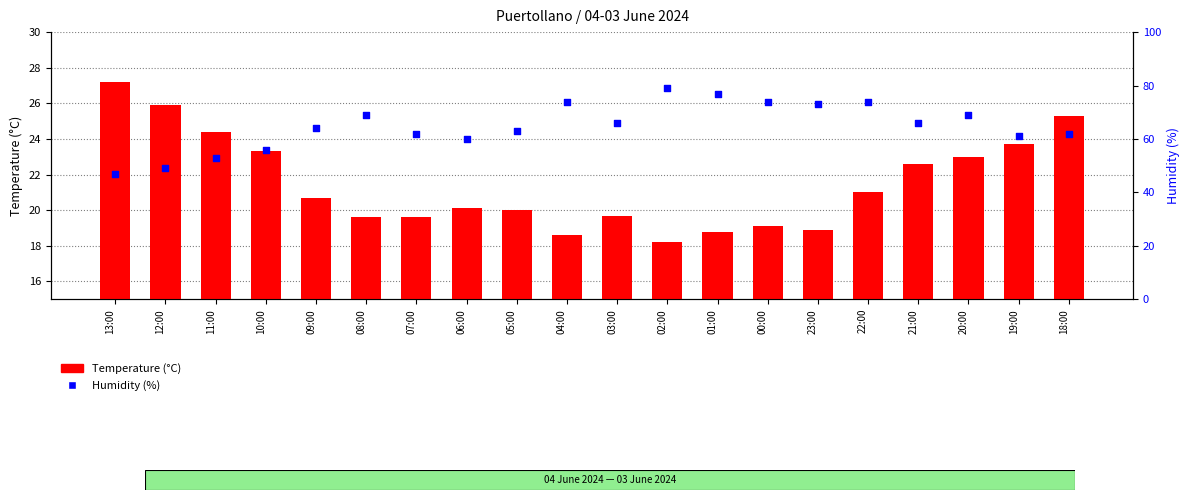

Is the value of Humidity (%) at 13:00 greater than the value of Temperature (°C) at 22:00?

Yes